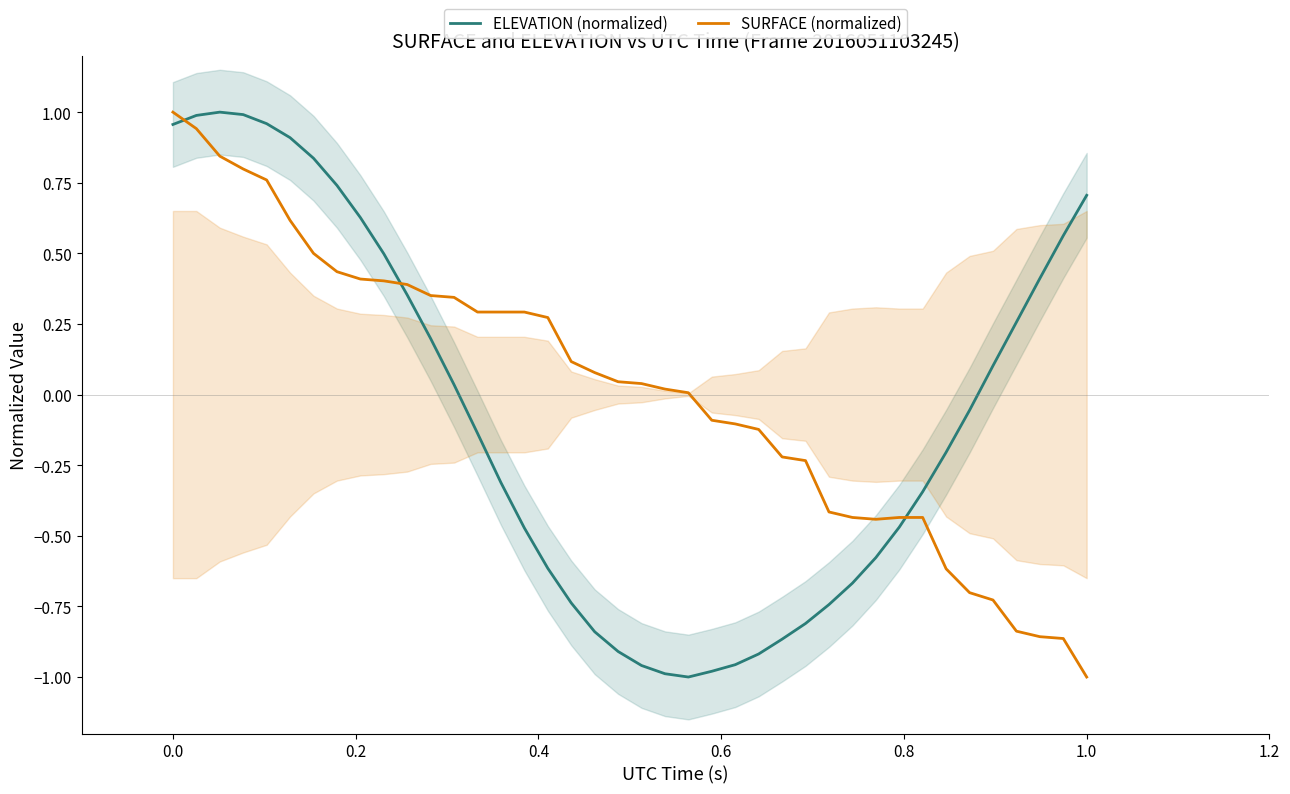

What is the difference between the maximum and minimum values in the ELEVATION (normalized) series?

2.0